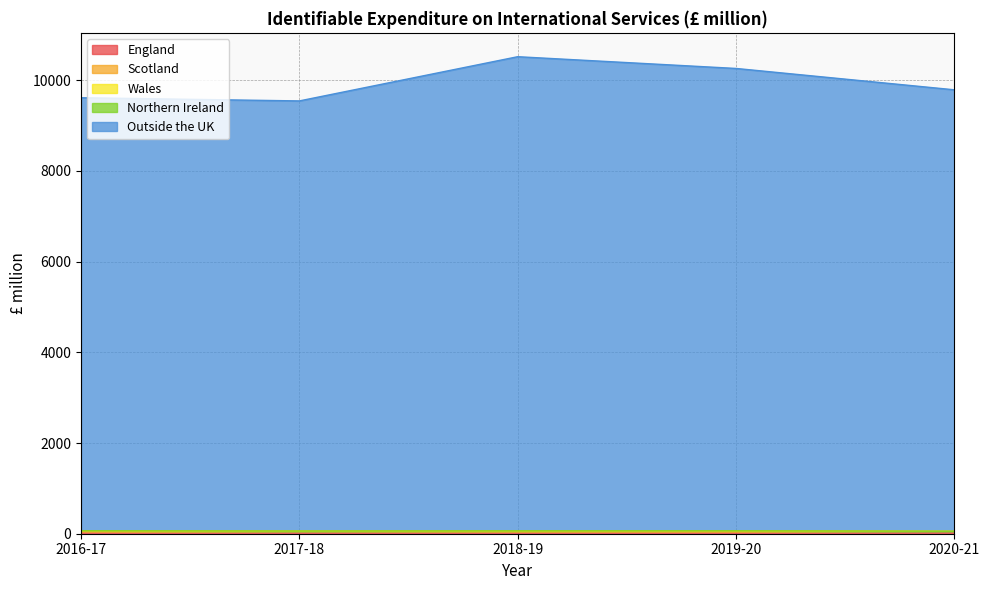

Reading left to right, list all the values displayed in this chart.

England: 55	48	52	53	45
Scotland: 5	6	6	6	5
Wales: 3	3	3	3	3
Northern Ireland: 2	2	2	2	2
Outside the UK: 9549	9485	10456	10196	9734